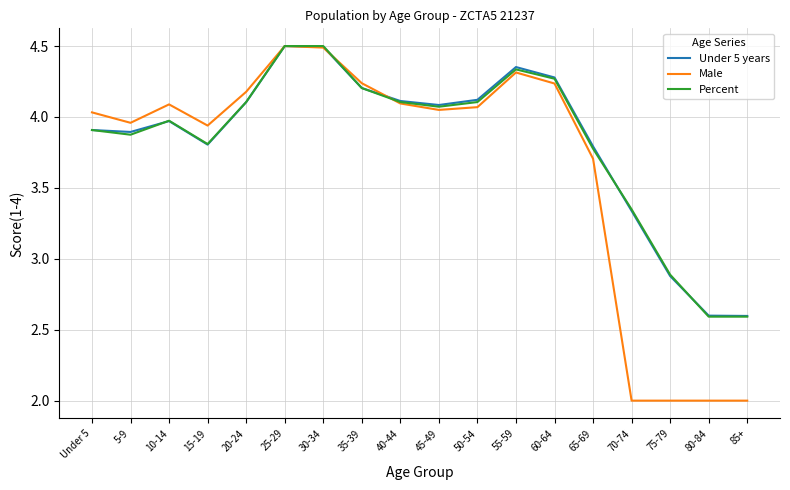

What is the minimum value for Percent?

2.6